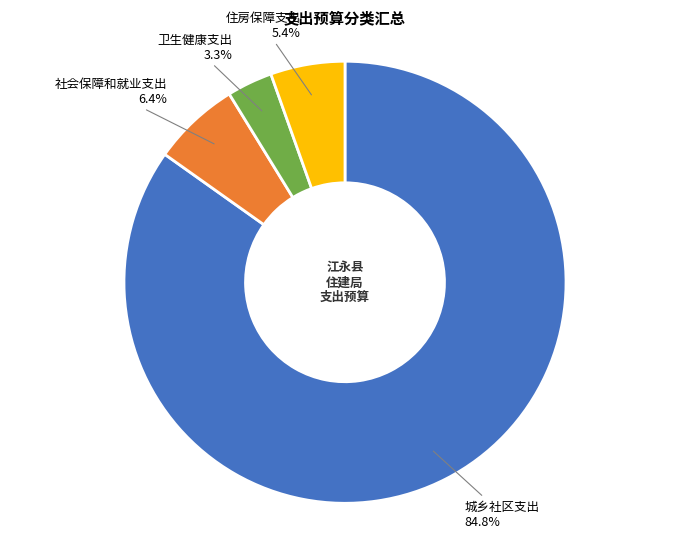

Is there any slice that represents more than half of the pie?

Yes